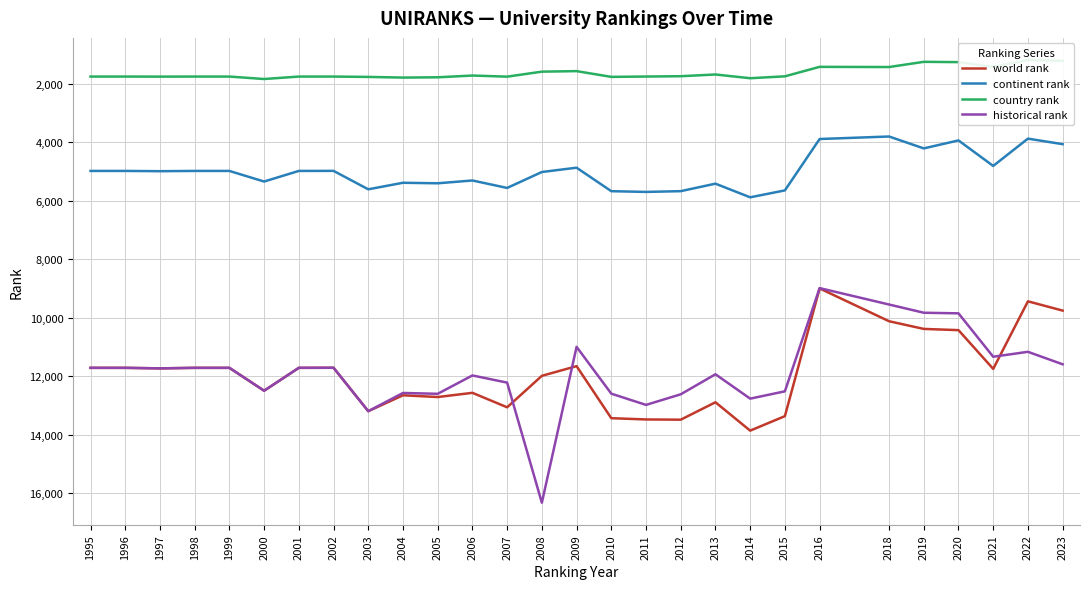

What is the value of the country rank point at the 10th from the left?

1784.0